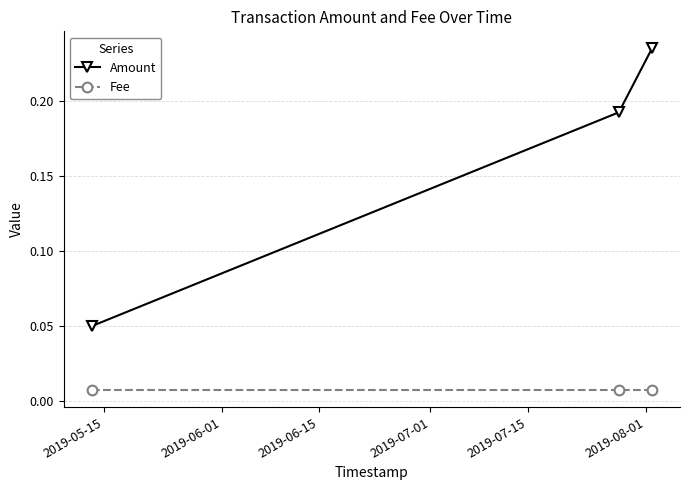

Count the Amount values in the range 0 to 1.

3